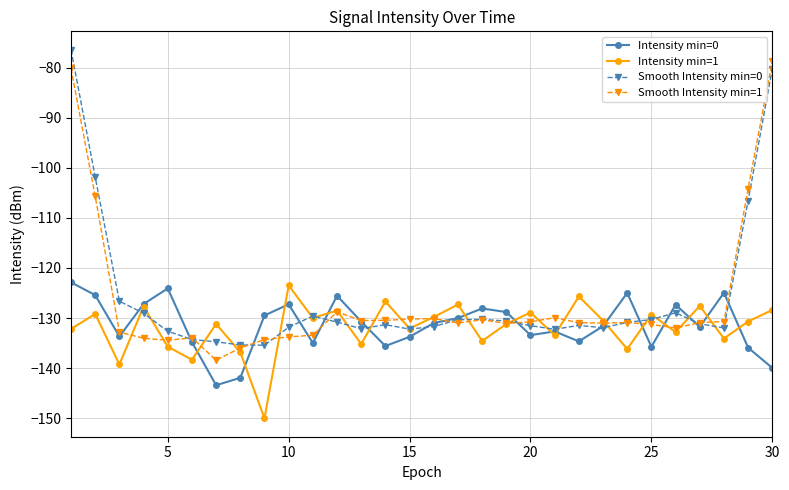

Is this an area chart (filled region under the line)?

No